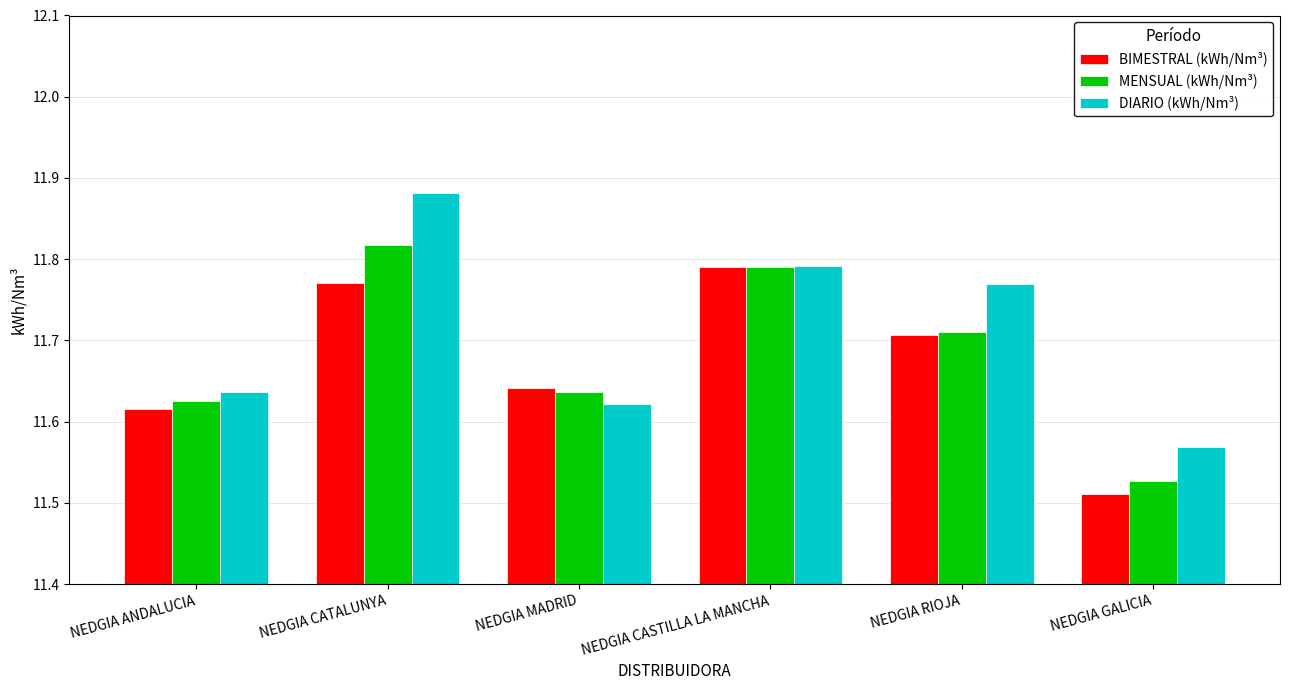

What is the label of the 6th bar from the right?

NEDGIA ANDALUCIA